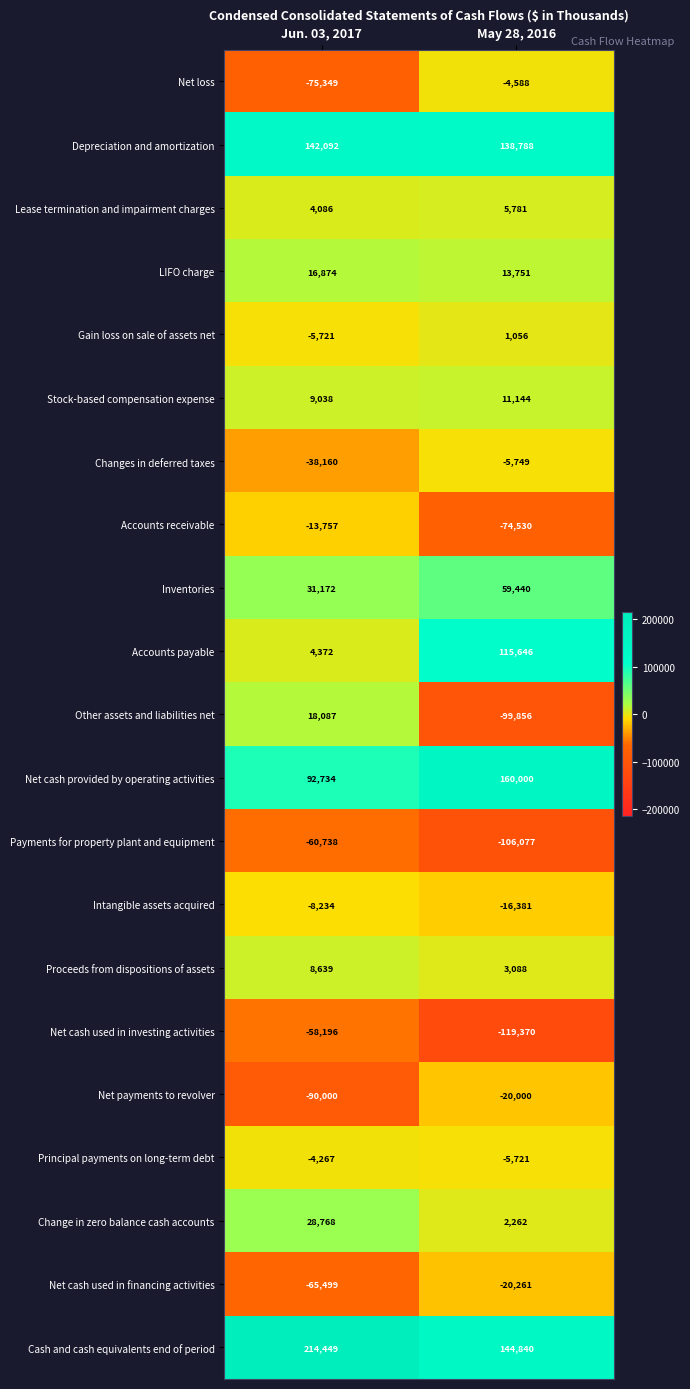

At Jun. 03, 2017, list the series in order from smallest to largest.

Net payments to revolver, Net loss, Net cash used in financing activities, Payments for property plant and equipment, Net cash used in investing activities, Changes in deferred taxes, Accounts receivable, Intangible assets acquired, Gain loss on sale of assets net, Principal payments on long-term debt, Lease termination and impairment charges, Accounts payable, Proceeds from dispositions of assets, Stock-based compensation expense, LIFO charge, Other assets and liabilities net, Change in zero balance cash accounts, Inventories, Net cash provided by operating activities, Depreciation and amortization, Cash and cash equivalents end of period